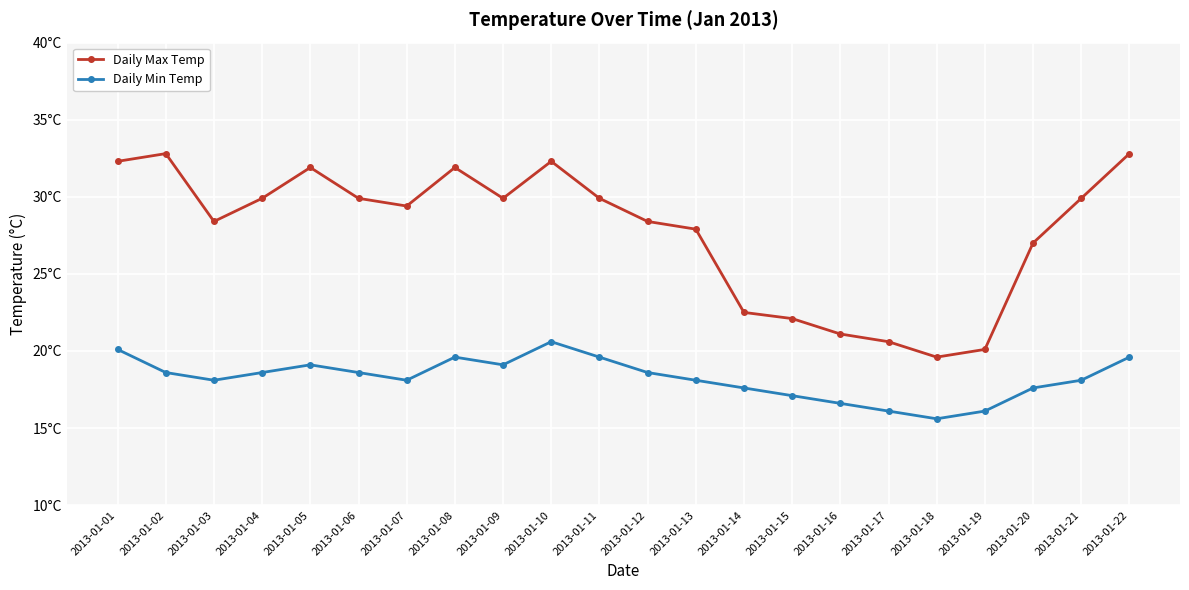

Is this an area chart (filled region under the line)?

No